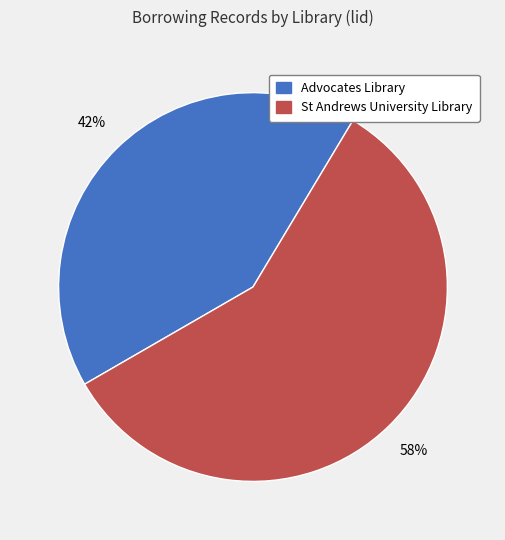

Does any single category account for the majority?

Yes